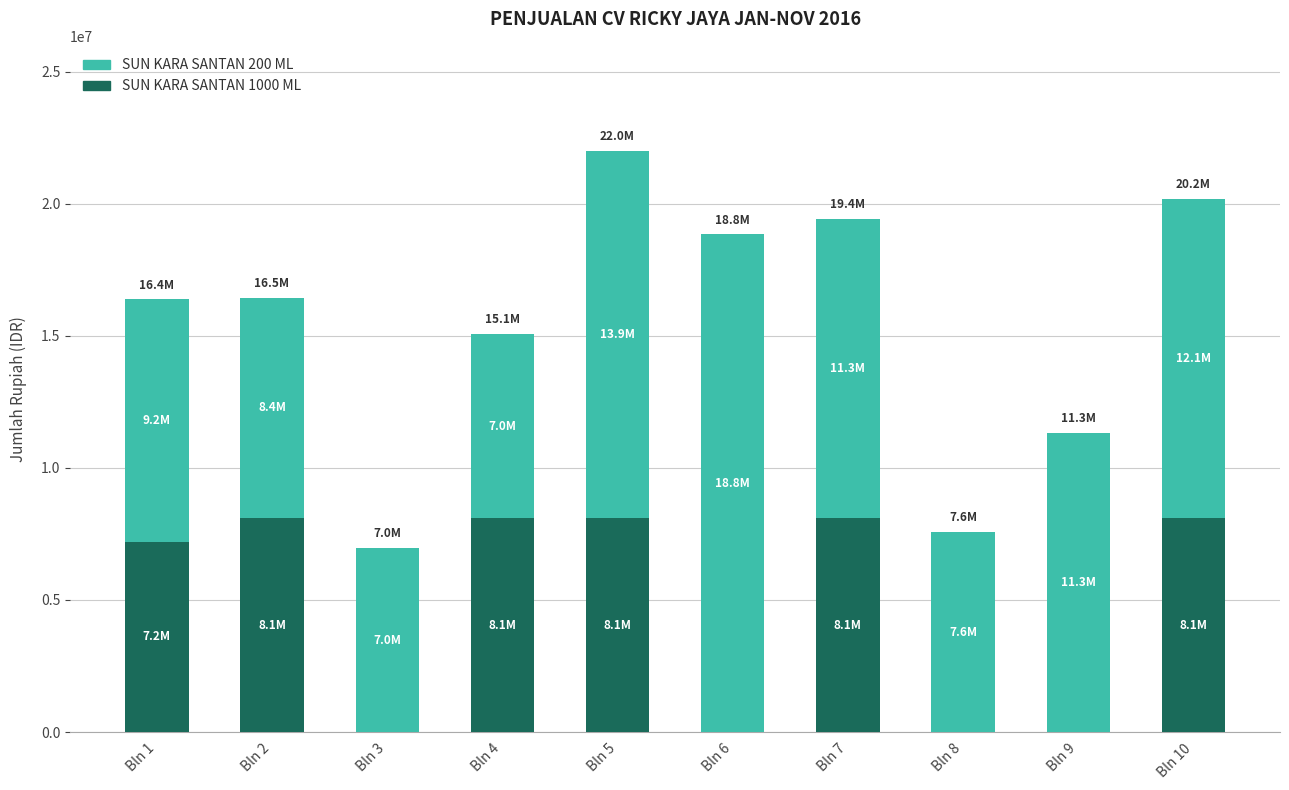

Is it true that SUN KARA SANTAN 1000 ML equals 0 at Bln 3?

True